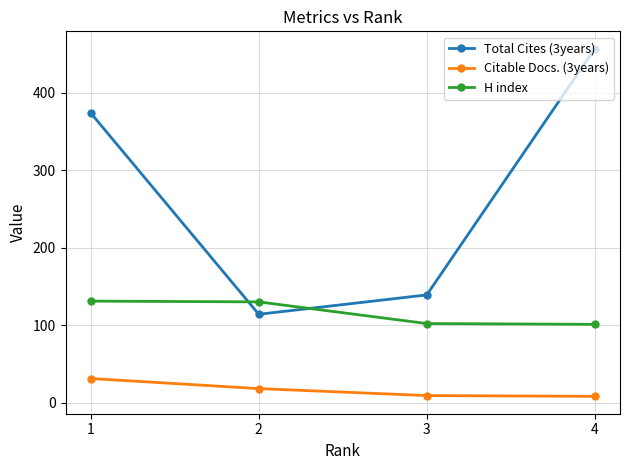

True or false: Total Cites (3years) has a value of 605 at 4.

False